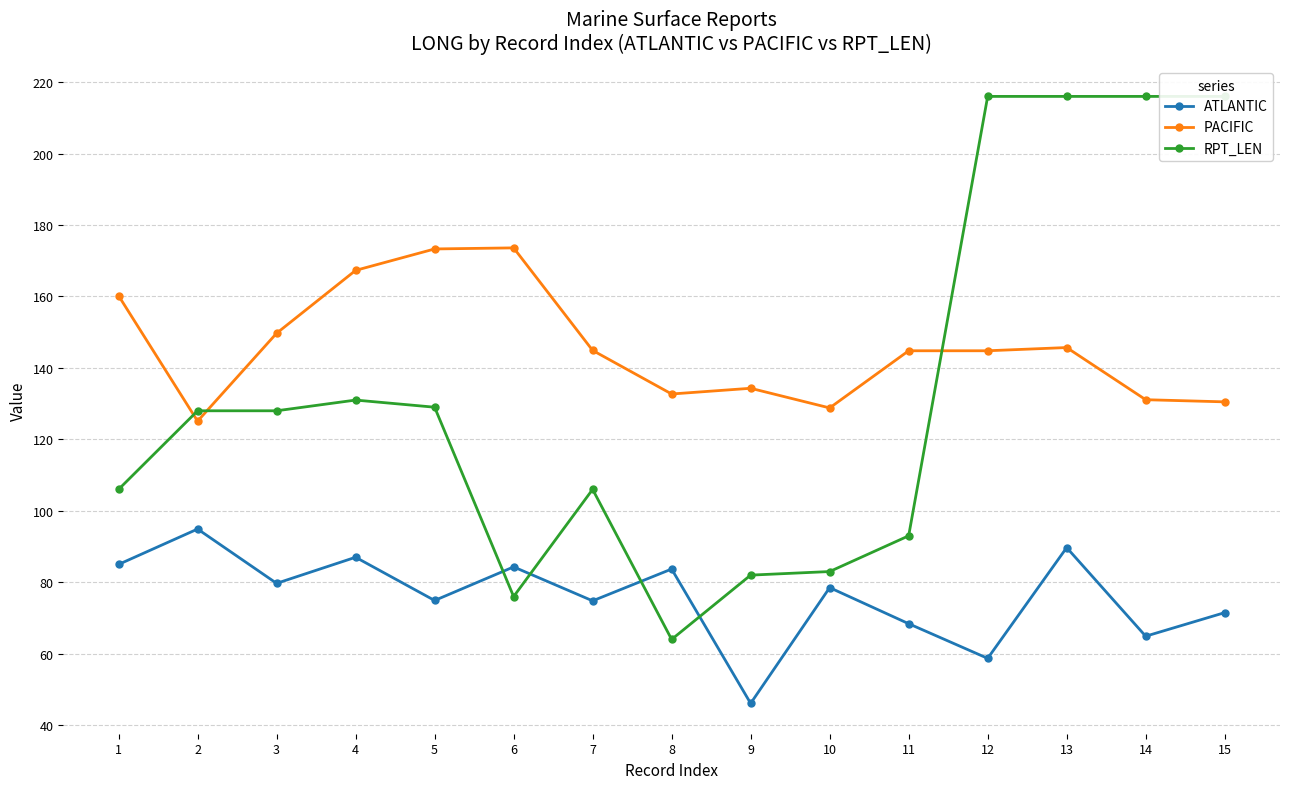

What is the total value across all series at 5?

377.2